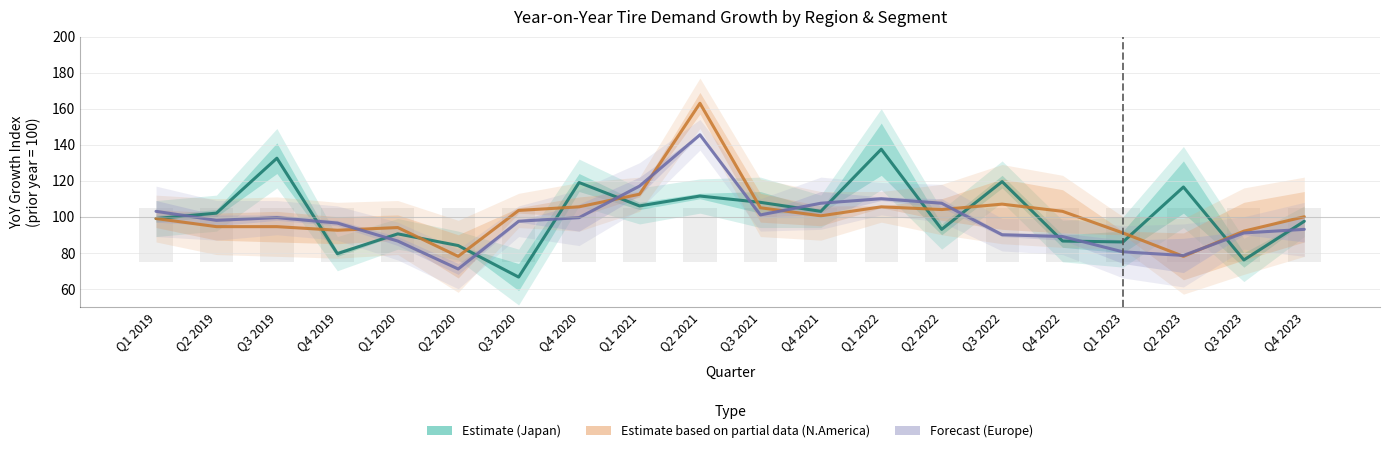

How many series are shown in this chart?

3